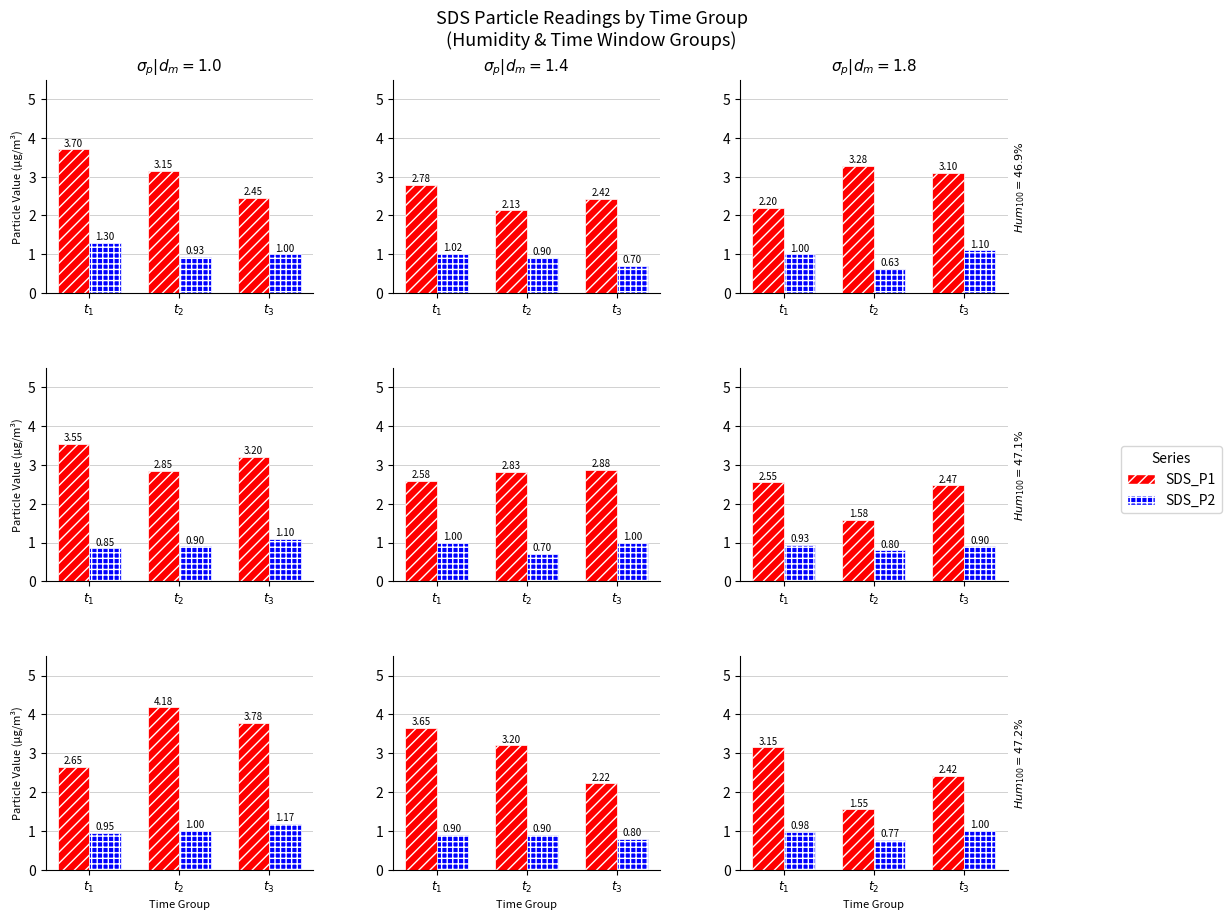

What is the difference between the SDS_P1 values at $t_2$ and $t_3$?

0.9